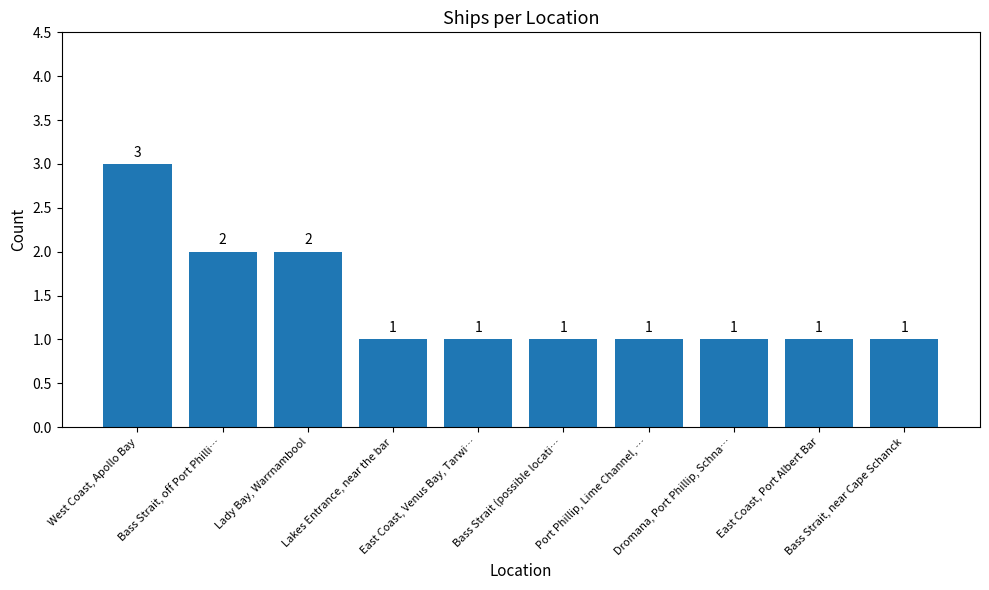

Approximately how many times larger is the value at Bass Strait, near Cape Schanck compared to Dromana, Port Phillip, Schna…?

1.0